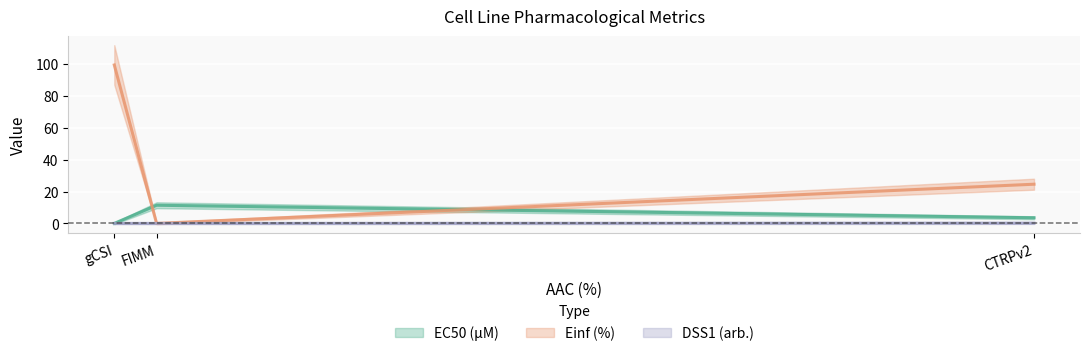

Which series has the widest spread of values?

Einf (%)